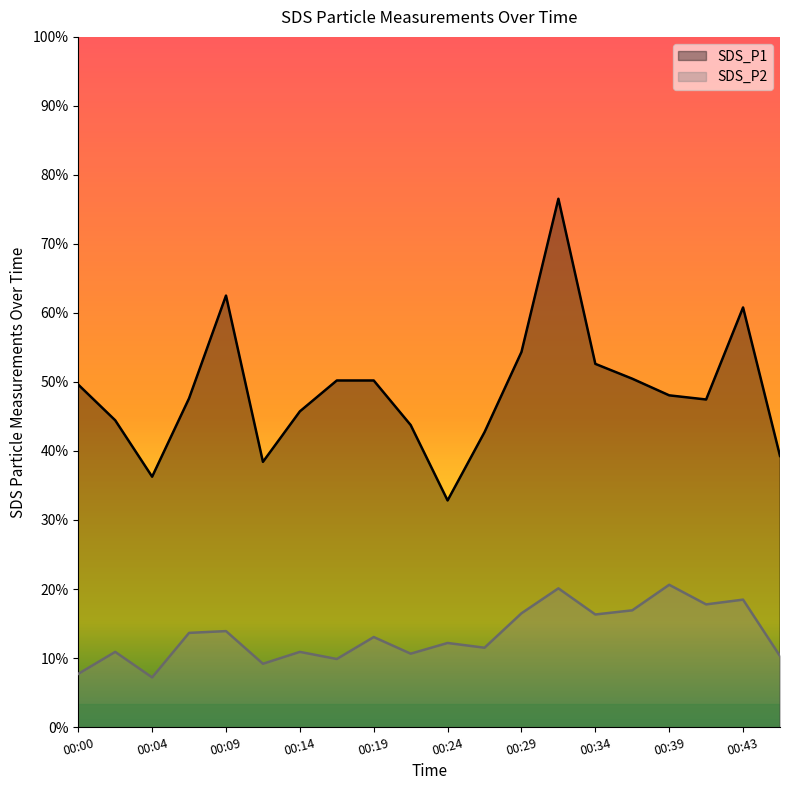

What are all the series names shown in the legend?

SDS_P1, SDS_P2